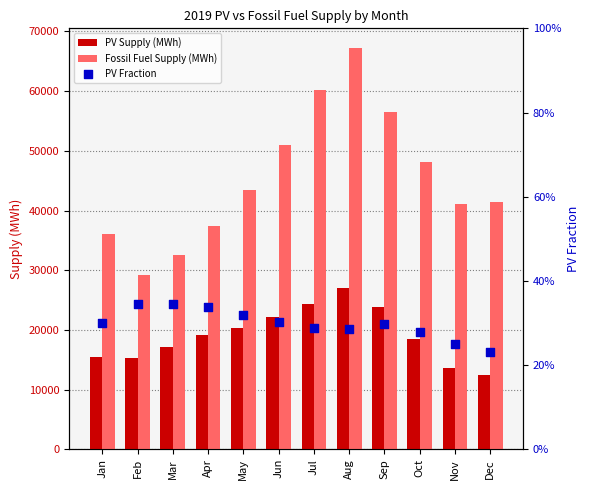

Which series reaches the minimum Y coordinate?

PV Fraction